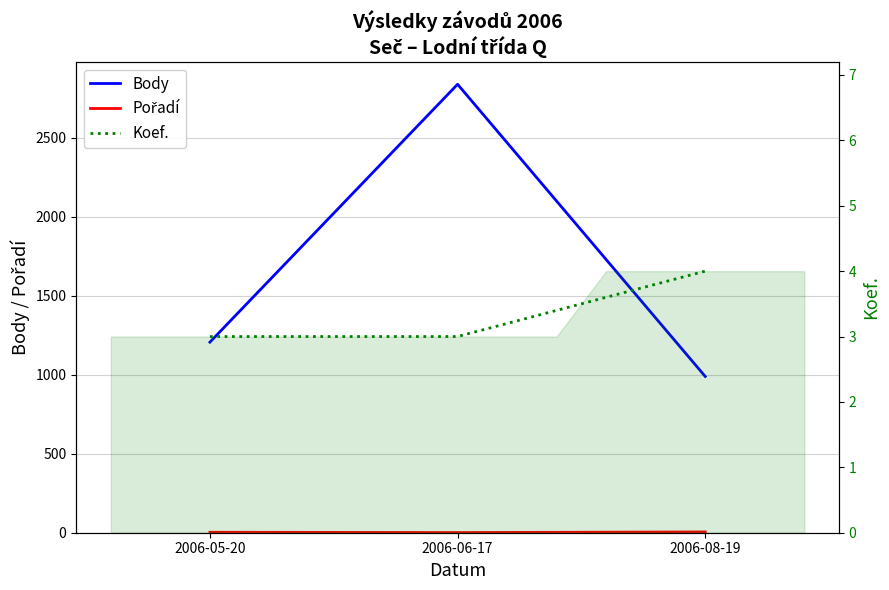

At how many categories does at least one series exceed 567?

3